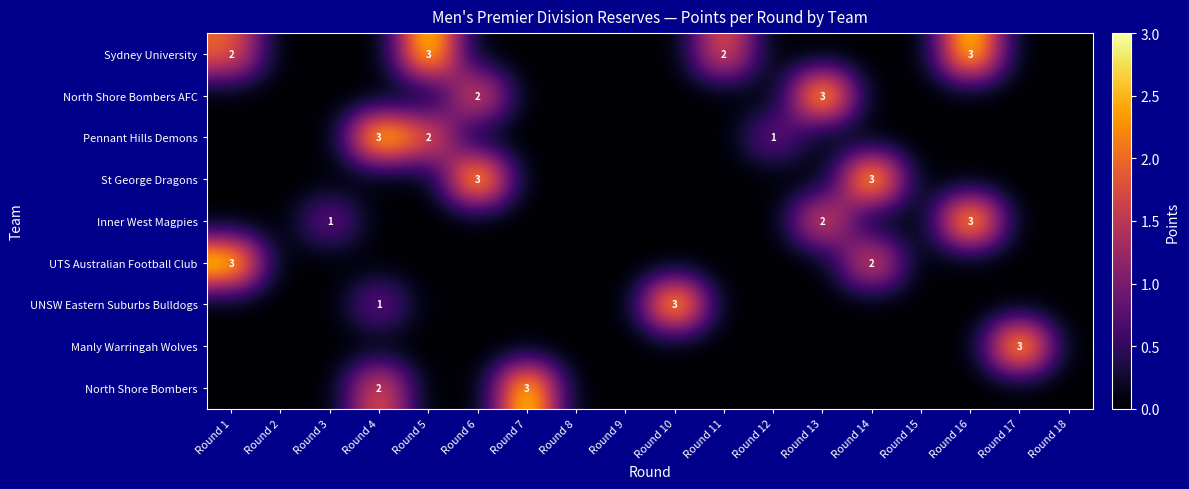

List the labels in order of Sydney University value, largest first.

Round 5, Round 16, Round 1, Round 11, Round 2, Round 3, Round 4, Round 6, Round 7, Round 8, Round 9, Round 10, Round 12, Round 13, Round 14, Round 15, Round 17, Round 18